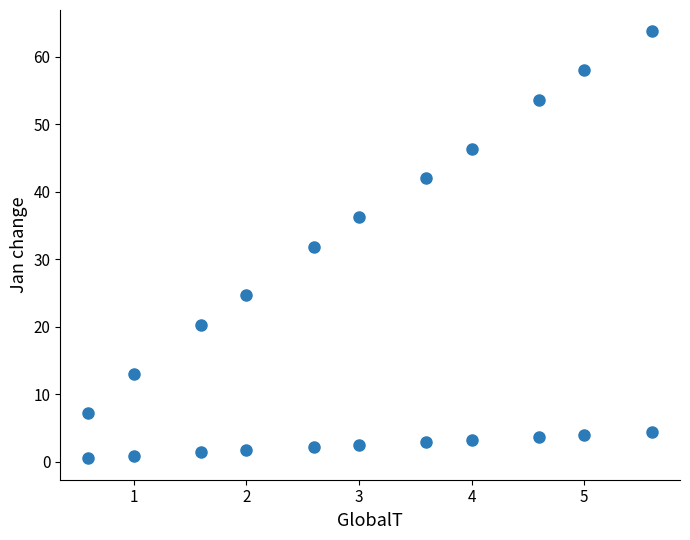

What is the range of Y values (max minus min)?

63.3